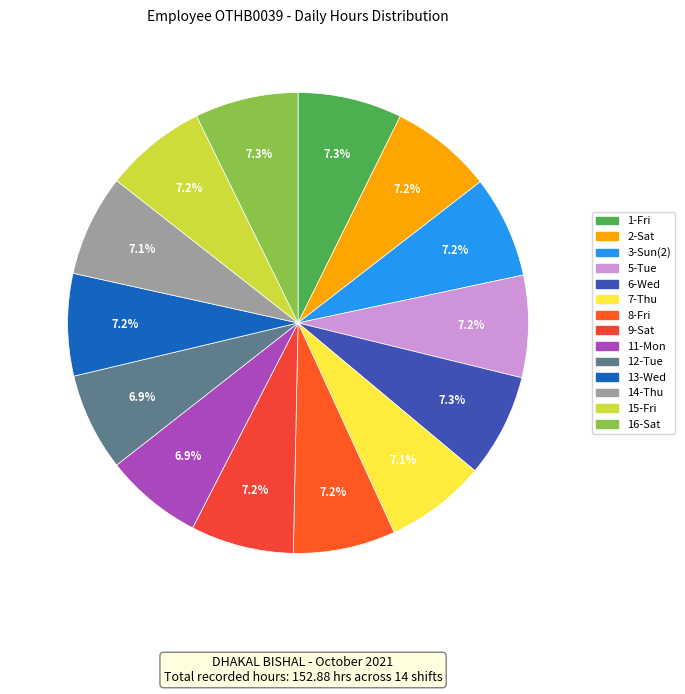

How many segments does this pie chart have?

14